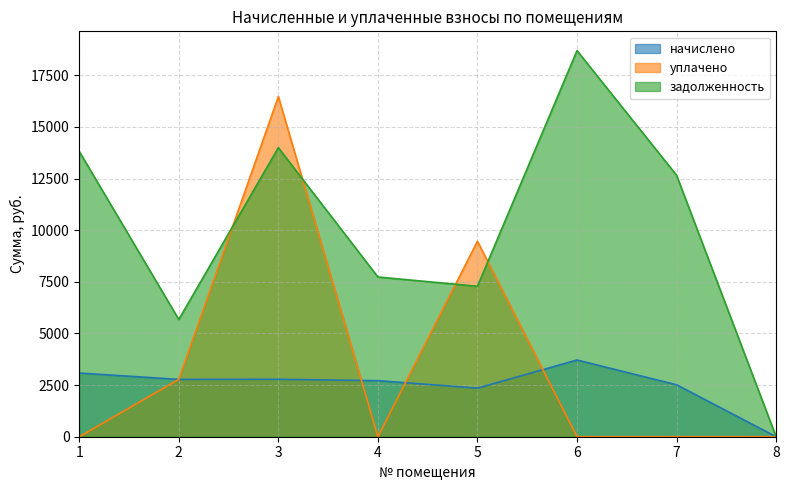

What are all the series names shown in the legend?

начислено, уплачено, задолженность